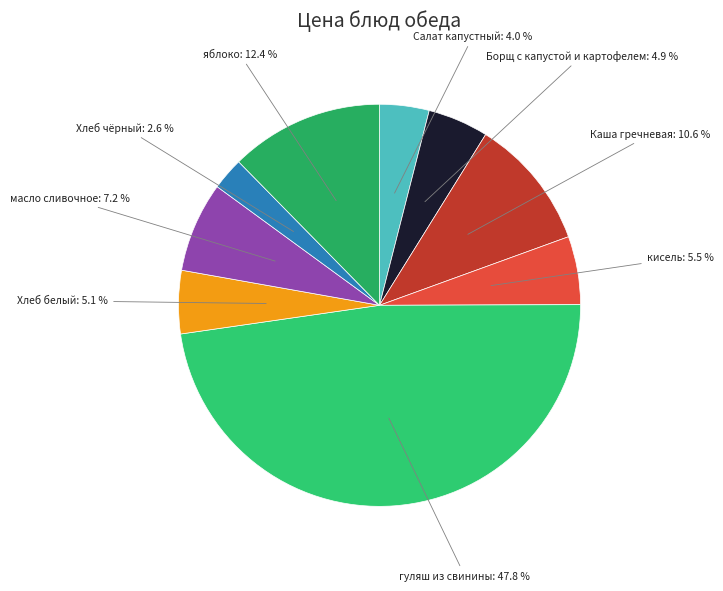

How many slices are in this pie chart?

9